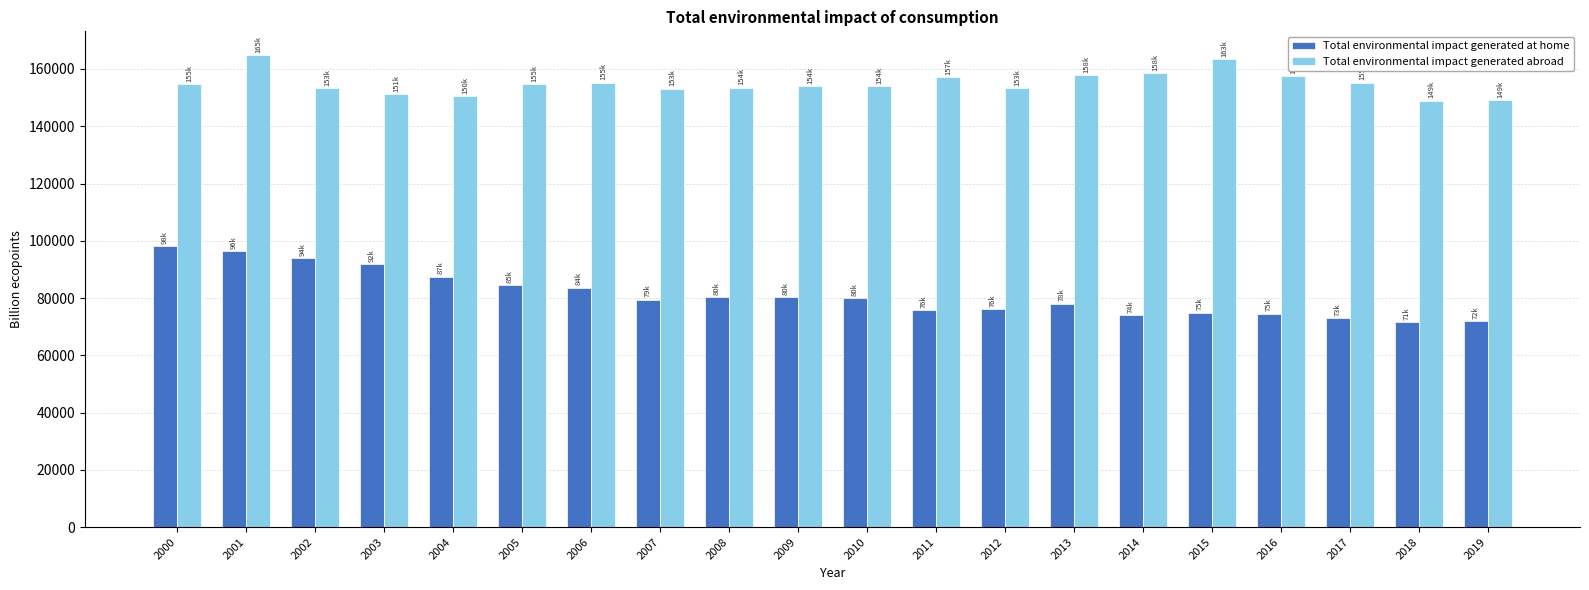

What is the highest value of the Total environmental impact generated abroad series?

164898.8